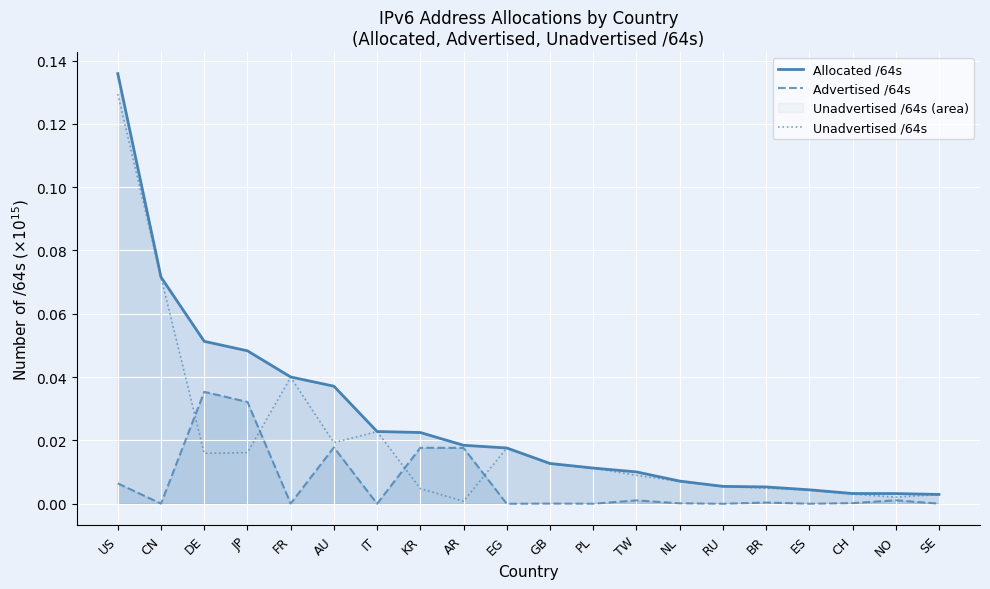

Rank the categories by Unadvertised /64s value from highest to lowest.

US, CN, FR, IT, AU, EG, JP, DE, GB, PL, TW, NL, RU, BR, KR, ES, CH, SE, NO, AR